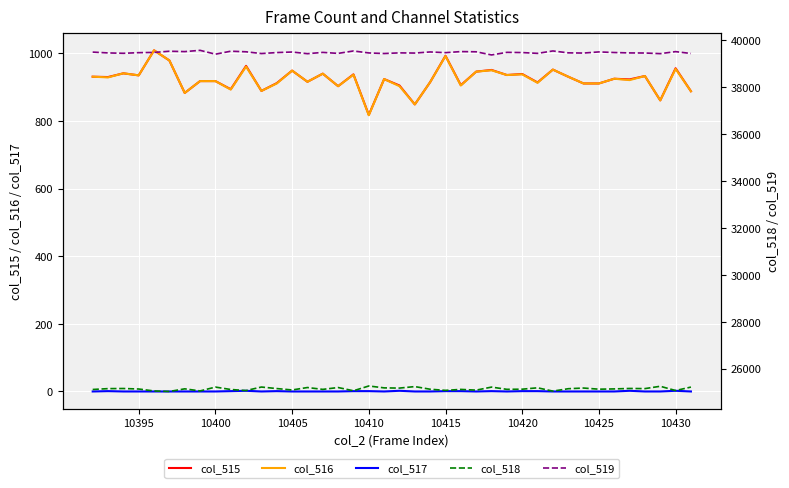

What is the maximum value for col_516?

1009